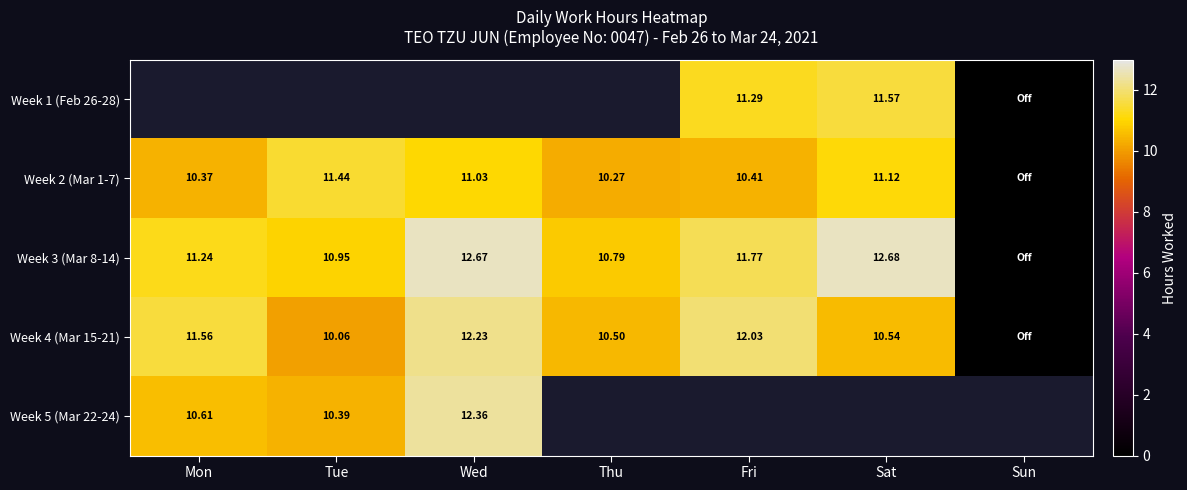

Is the value of Week 5 (Mar 22-24) at Tue greater than the value of Week 2 (Mar 1-7) at Wed?

No